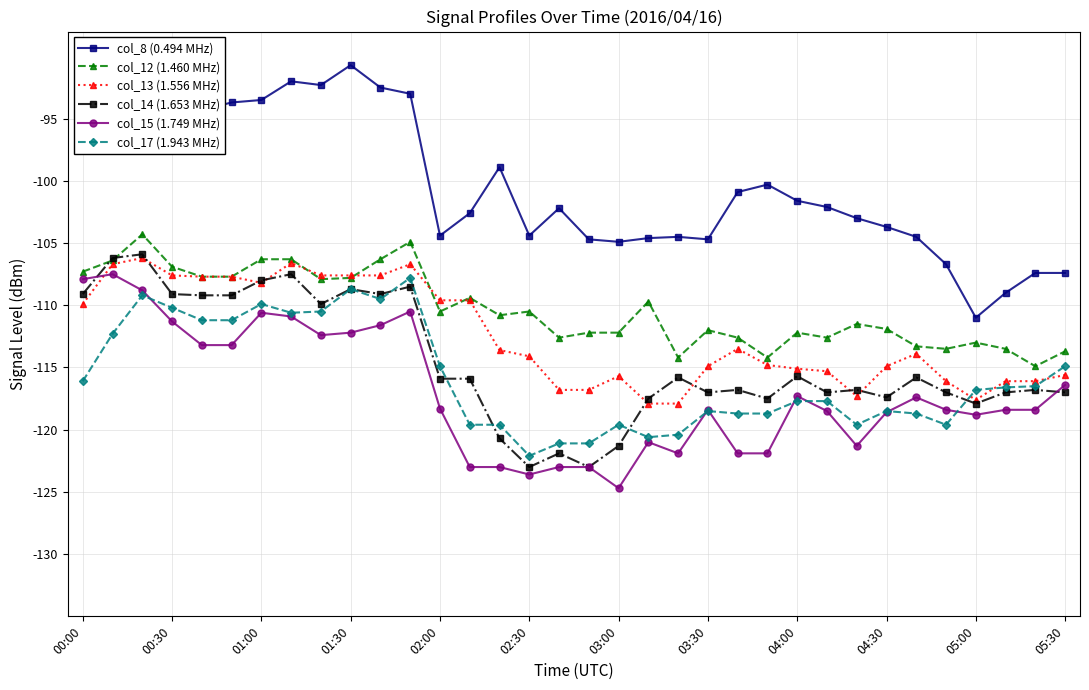

How many values in the col_14 (1.653 MHz) series exceed -115?

12